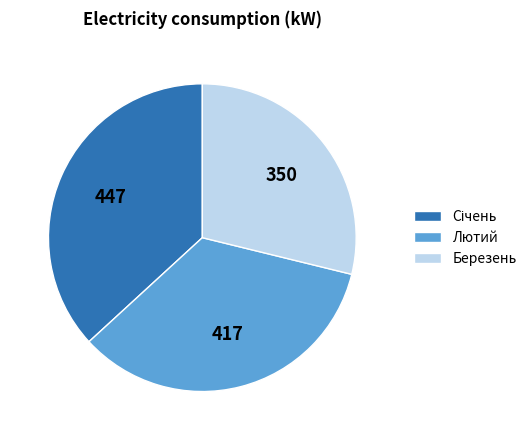

How many slices are in this pie chart?

3